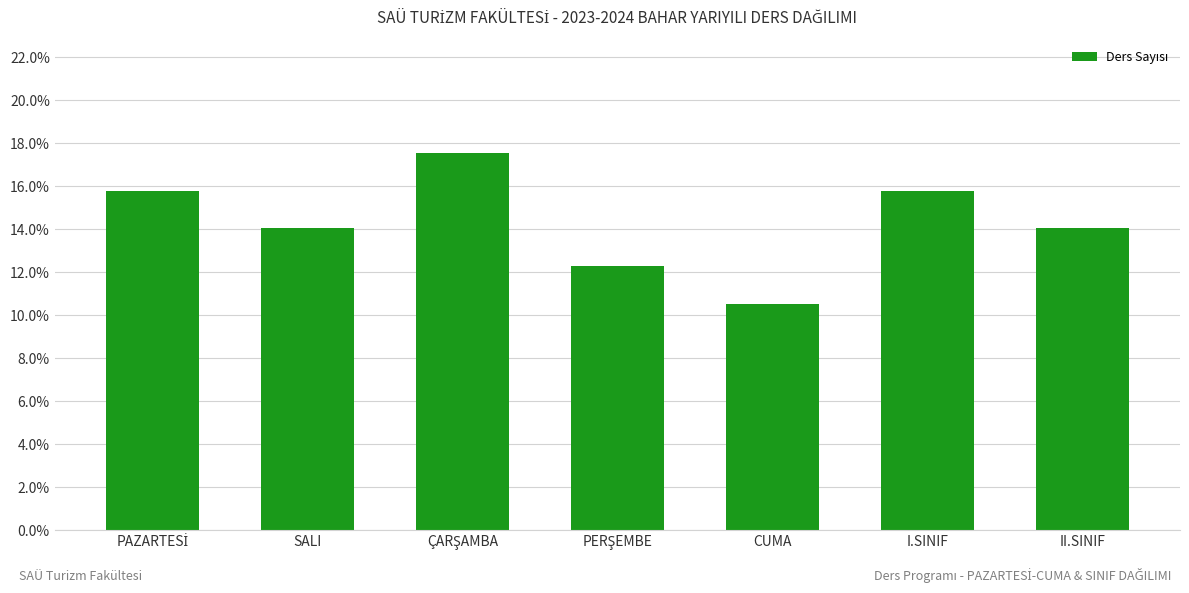

What is the label of the 2nd bar from the right?

I.SINIF